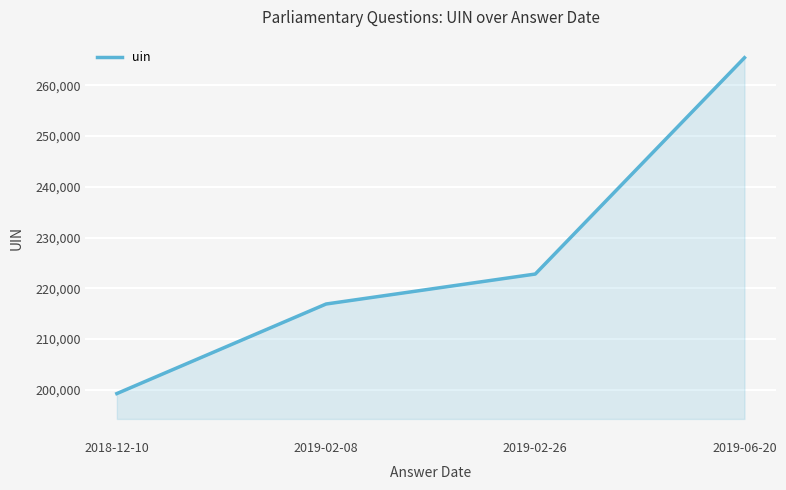

How many categories are shown in the chart?

4